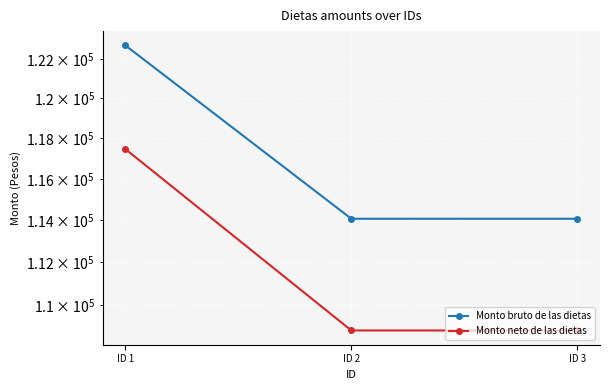

How many data points does each series have?

3